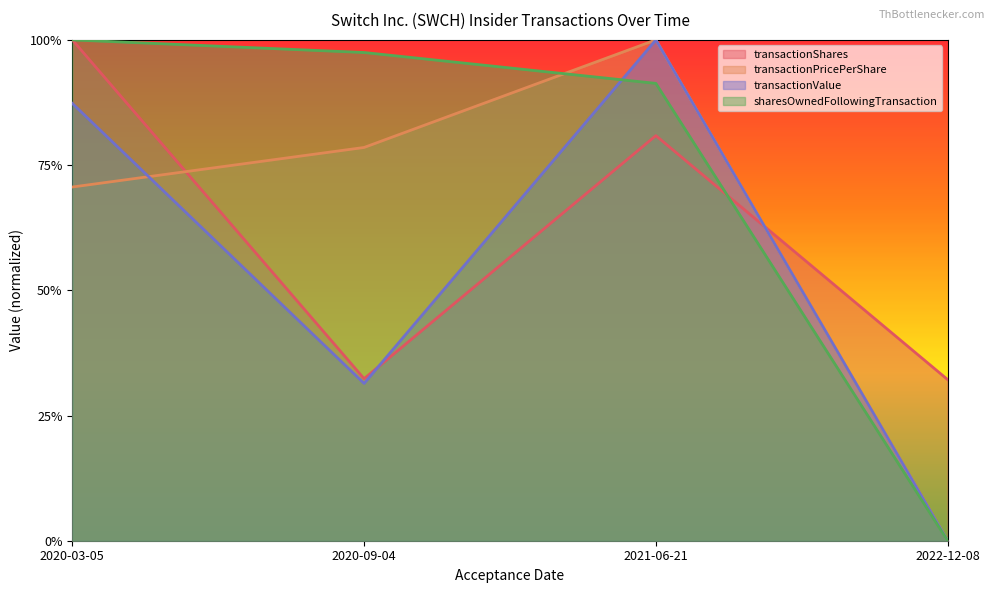

Where do transactionShares and transactionValue first cross each other?

2020-09-04 and 2021-06-21